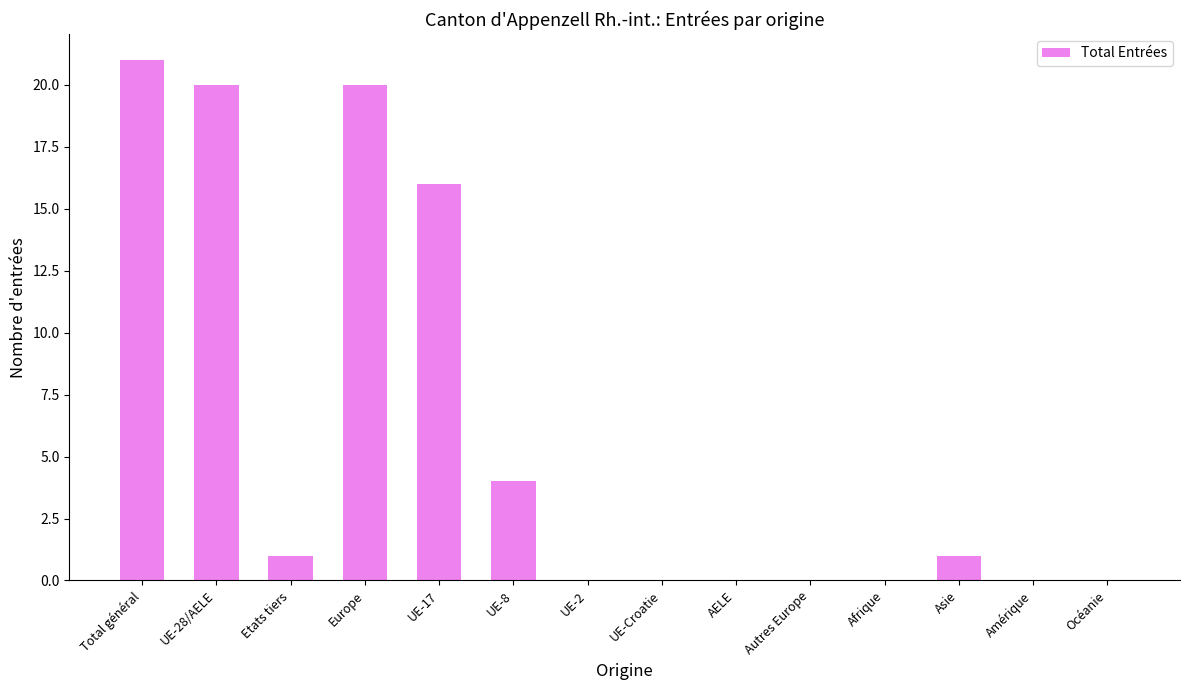

What is the sum of all values?

83